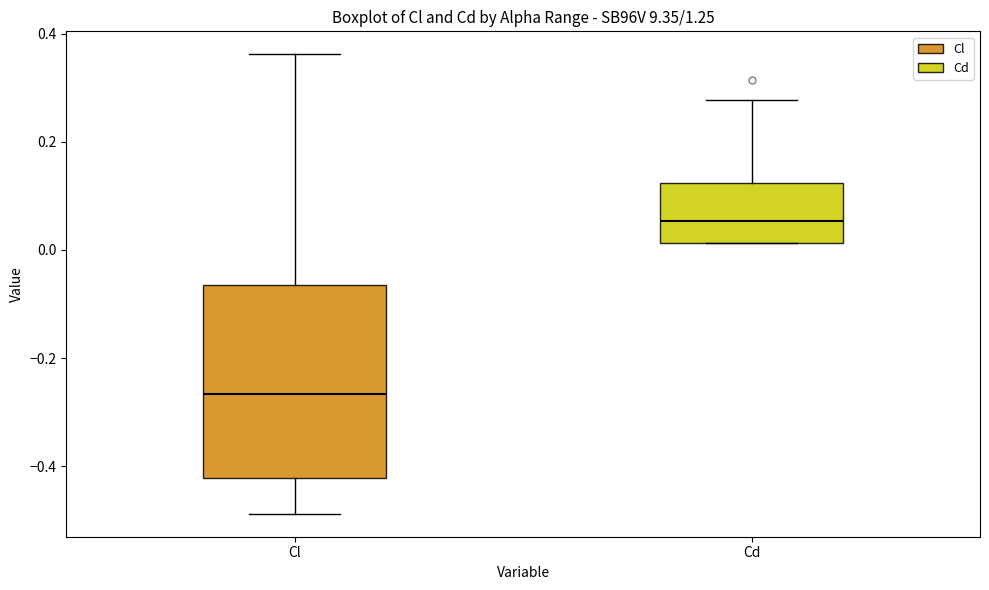

Where does the median line of the box for Cl sit on the y-axis? The values are not printed on the chart, so give them approximately, as read against the axis.

-0.26